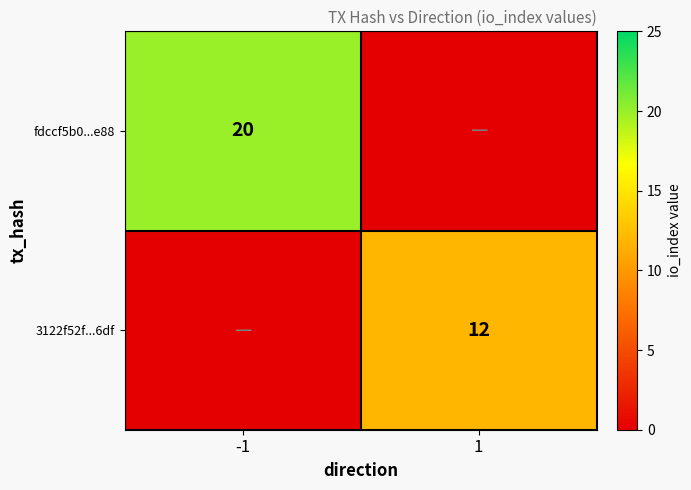

What is the total value across all series at 1?

12